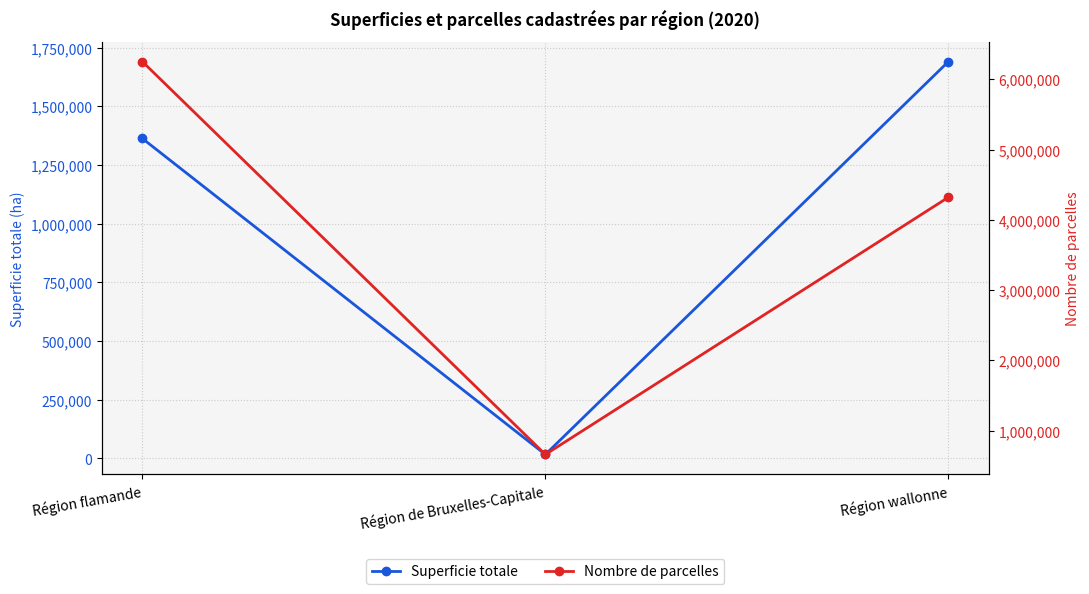

The value of Nombre de parcelles at Région de Bruxelles-Capitale is 660283.0. True or false?

True